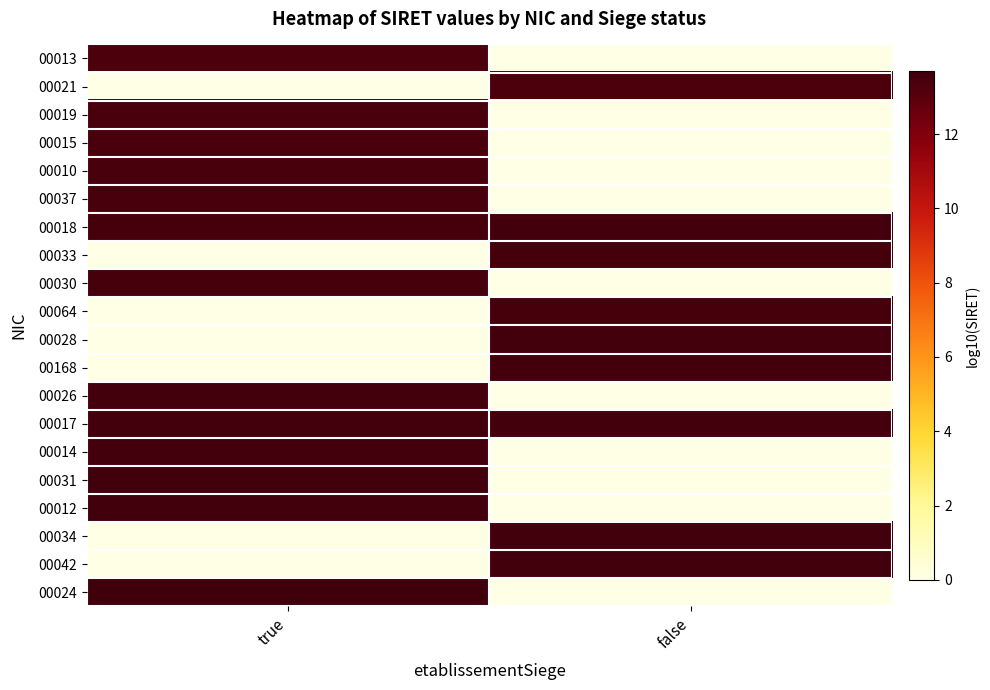

How many data points does each series have?

2